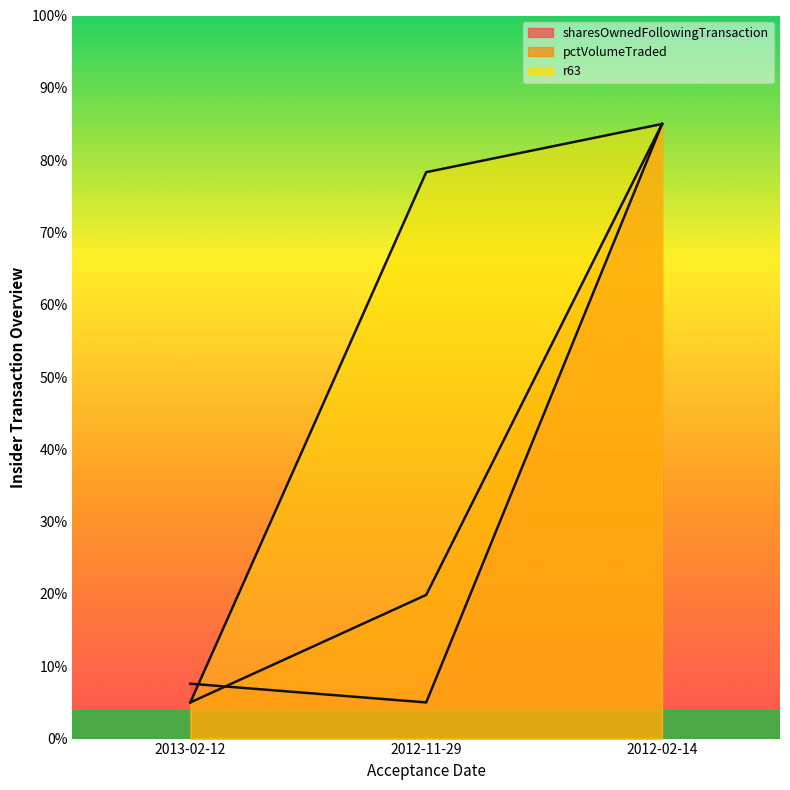

Is it true that pctVolumeTraded equals 85.0 at 2012-02-14?

True